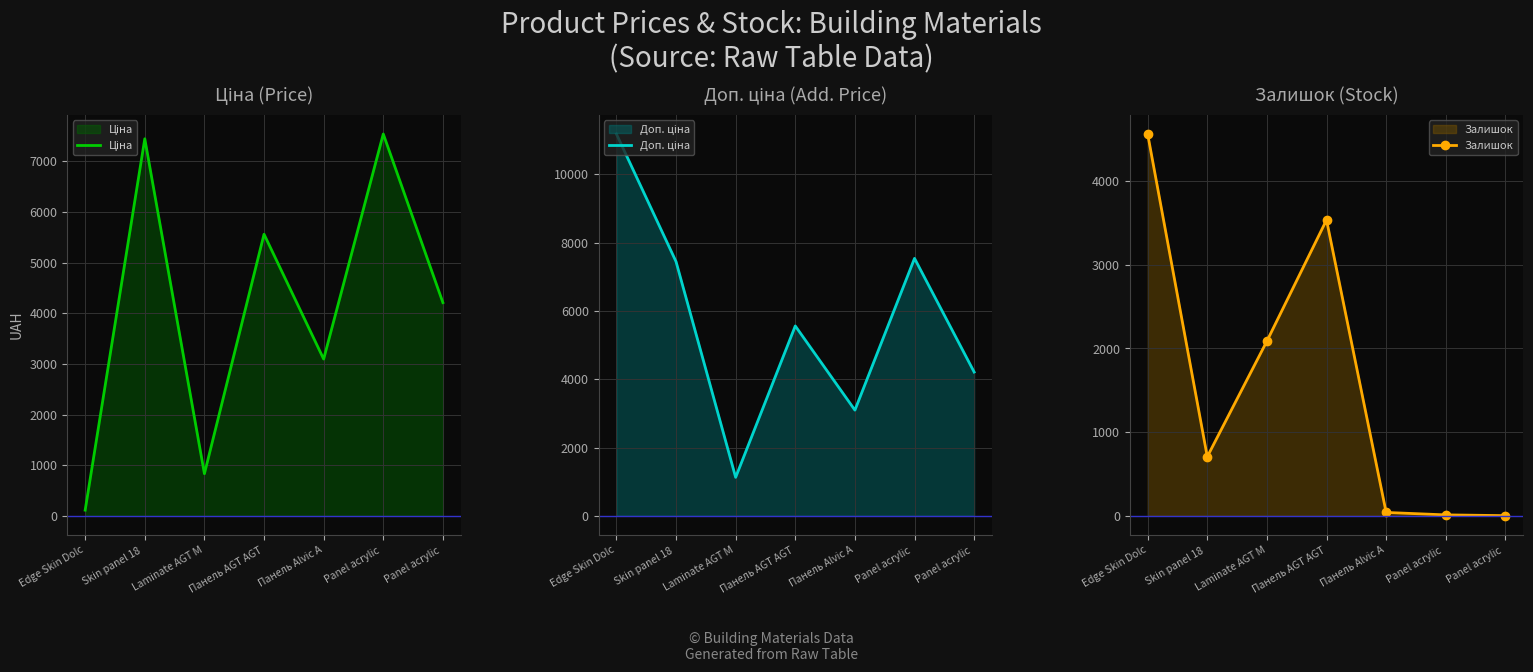

At which category is the sum across all series the highest?

Edge Skin Dolc